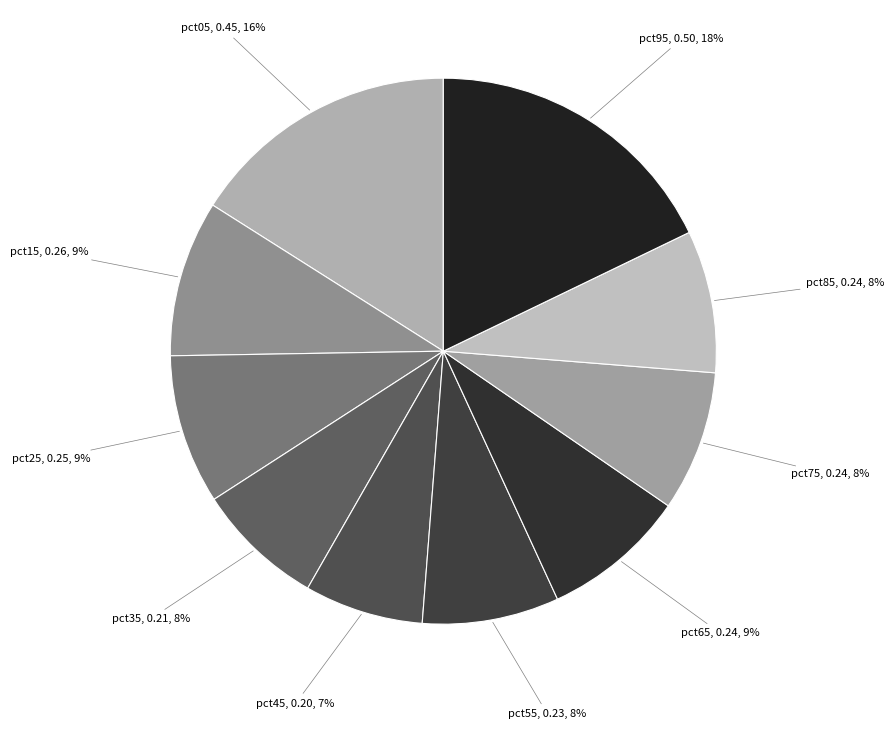

Count the number of slices in the pie.

10